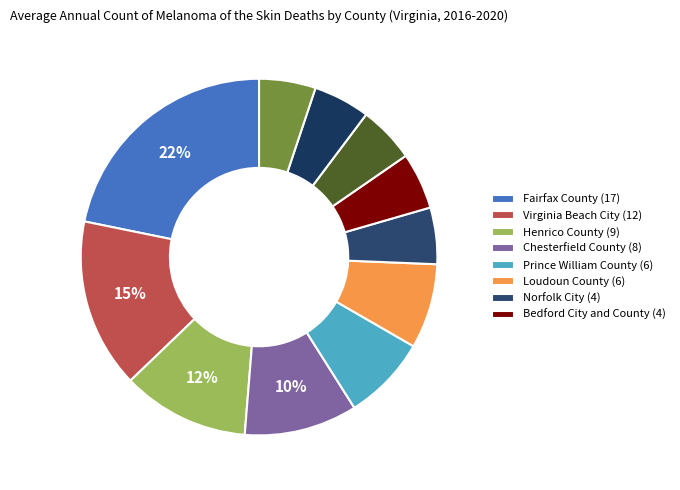

What is the largest slice in the pie chart?

Fairfax County